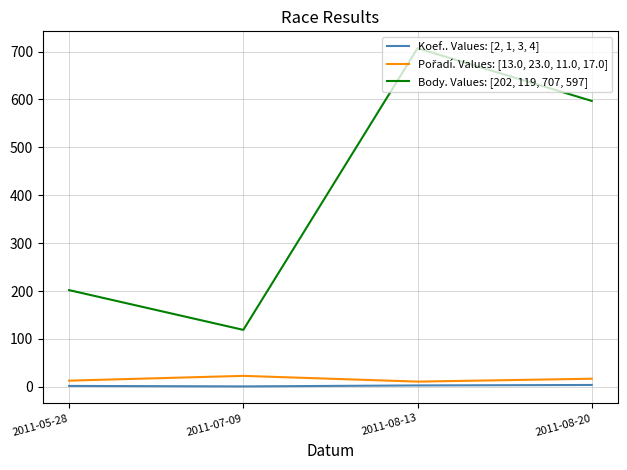

True or false: Body. Values: [202, 119, 707, 597] and Koef.. Values: [2, 1, 3, 4] cross at least once.

False